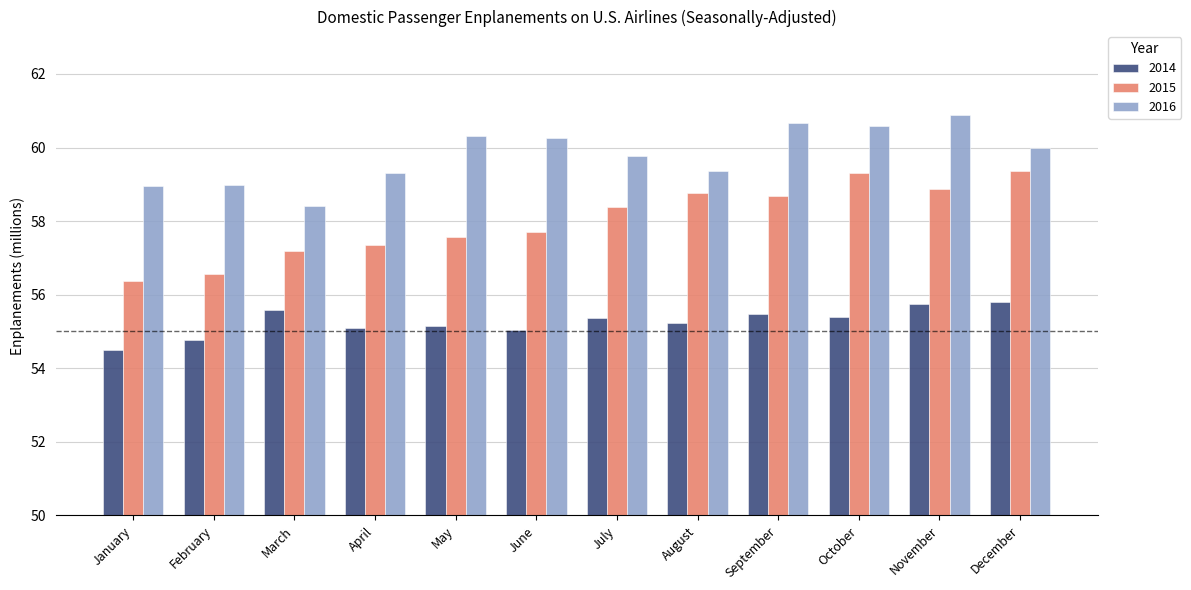

What is the highest value of the 2014 series?

55.8